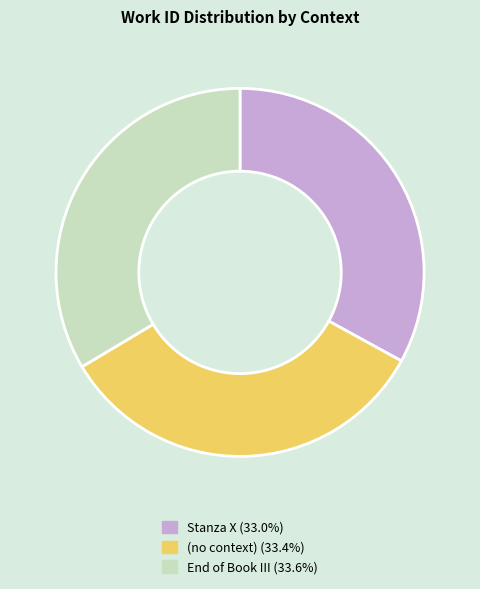

Approximately how many times larger is the value at End of Book III (33.6%) compared to Stanza X (33.0%)?

1.0